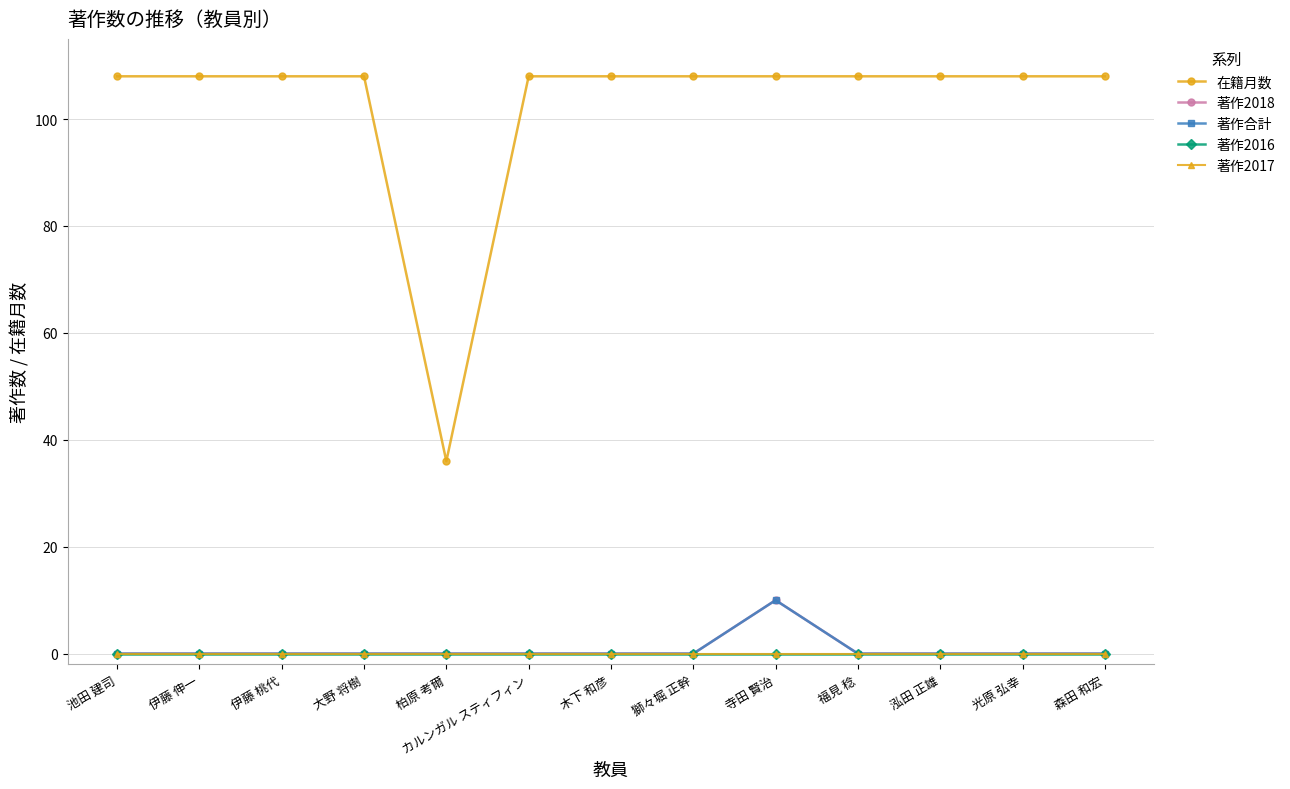

Reading left to right, transcribe all the data shown in this chart.

在籍月数: 108	108	108	108	36	108	108	108	108	108	108	108	108
著作2018: 0	0	0	0	0	0	0	0	10	0	0	0	0
著作合計: 0	0	0	0	0	0	0	0	10	0	0	0	0
著作2016: 0	0	0	0	0	0	0	0	0	0	0	0	0
著作2017: 0	0	0	0	0	0	0	0	0	0	0	0	0